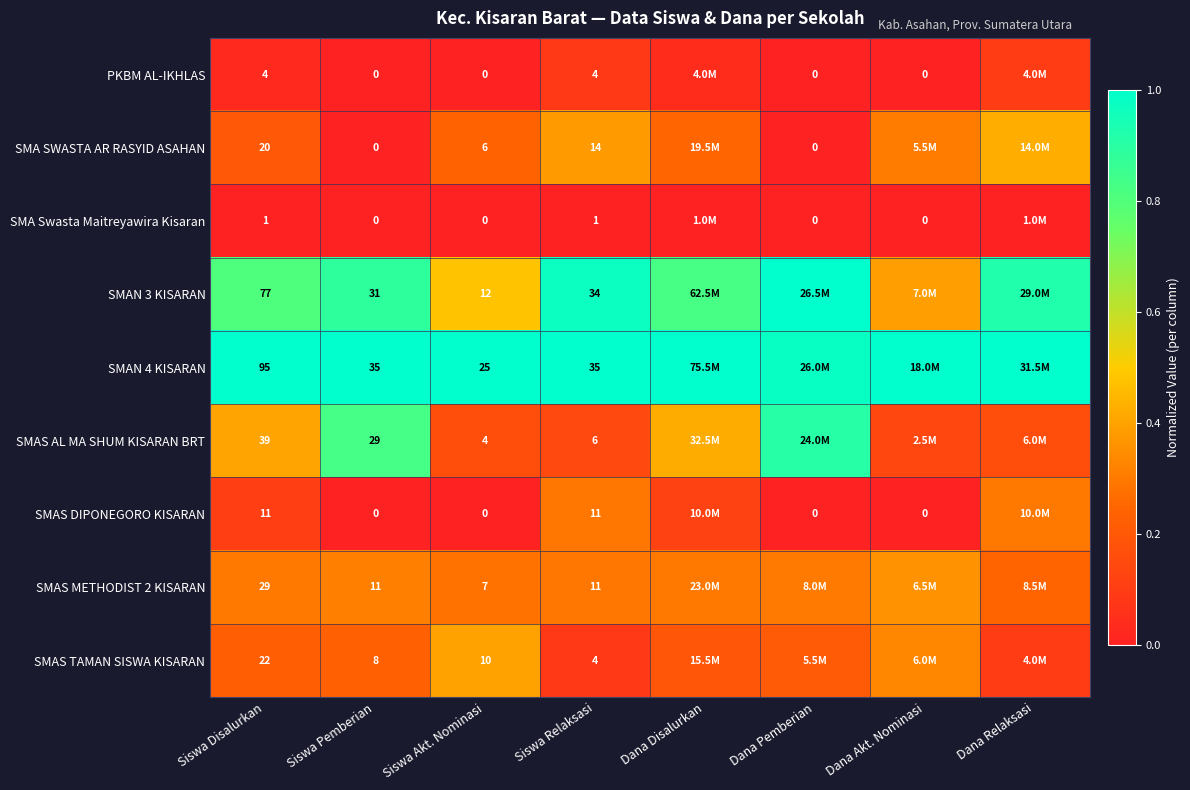

Rank the series at Dana Relaksasi from lowest to highest value.

SMA Swasta Maitreyawira Kisaran, PKBM AL-IKHLAS, SMAS TAMAN SISWA KISARAN, SMAS AL MA SHUM KISARAN BRT, SMAS METHODIST 2 KISARAN, SMAS DIPONEGORO KISARAN, SMA SWASTA AR RASYID ASAHAN, SMAN 3 KISARAN, SMAN 4 KISARAN